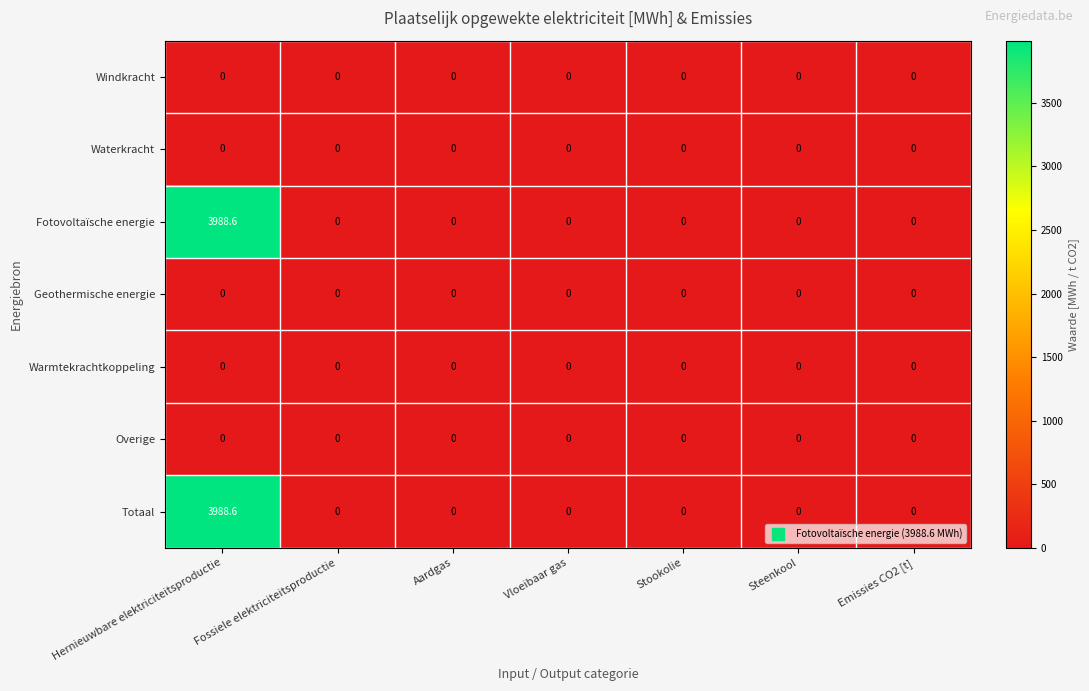

Is it true that Warmtekrachtkoppeling equals 0.0 at Hernieuwbare elektriciteitsproductie?

True